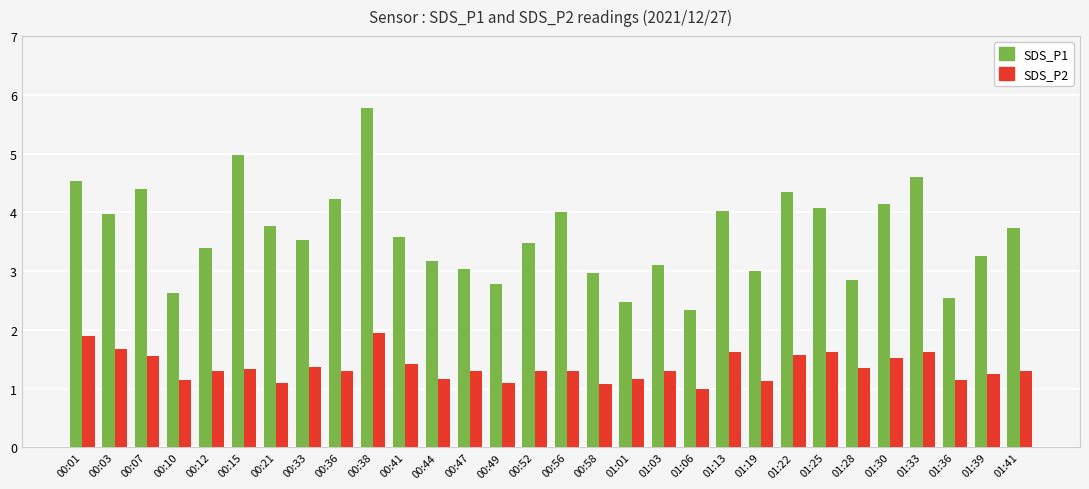

What is the value of the SDS_P1 bar at the 14th from the left?

2.8